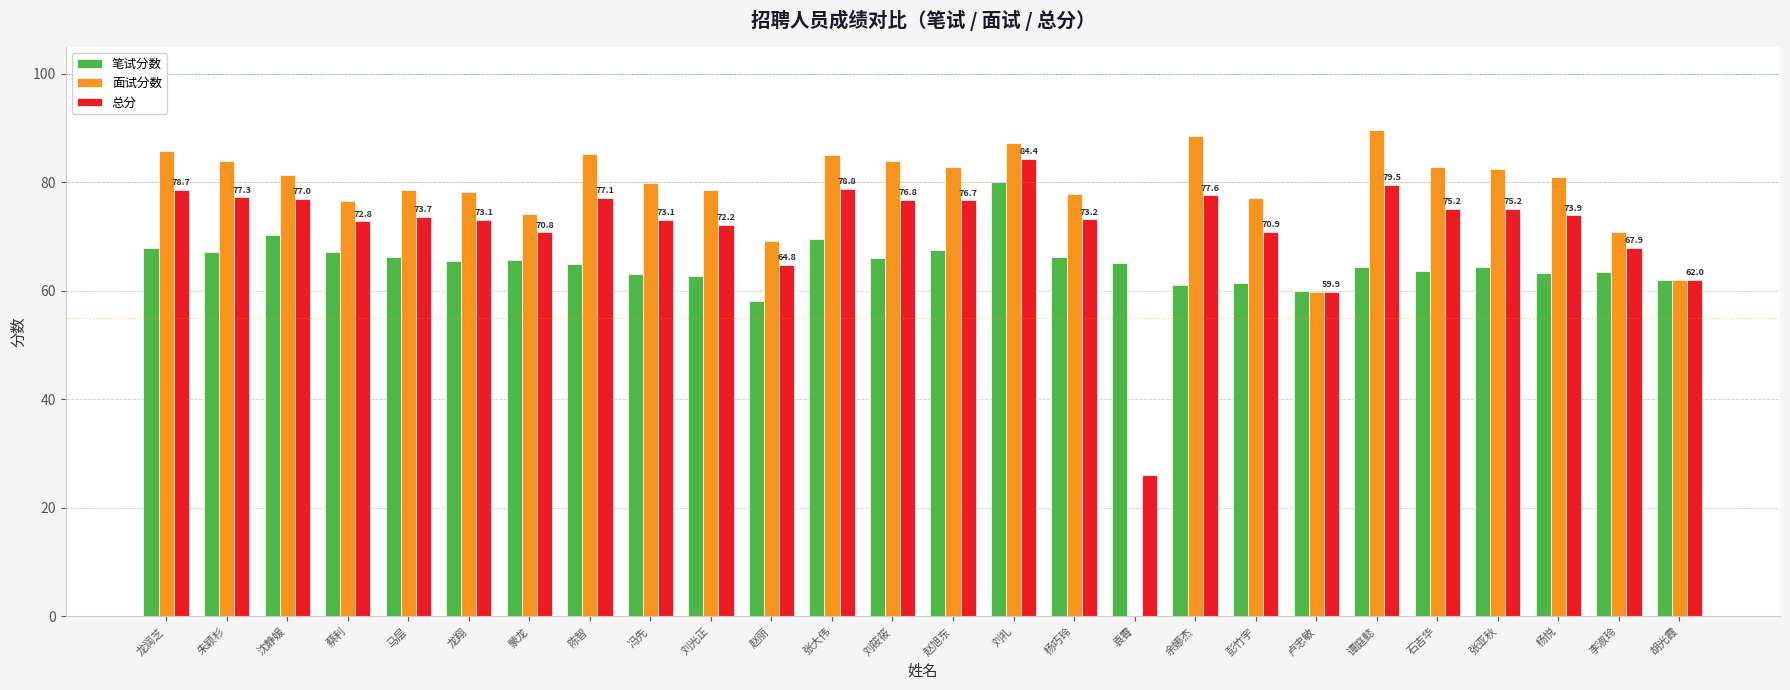

True or false: 总分 has a value of 73.1 at 龙翔.

True